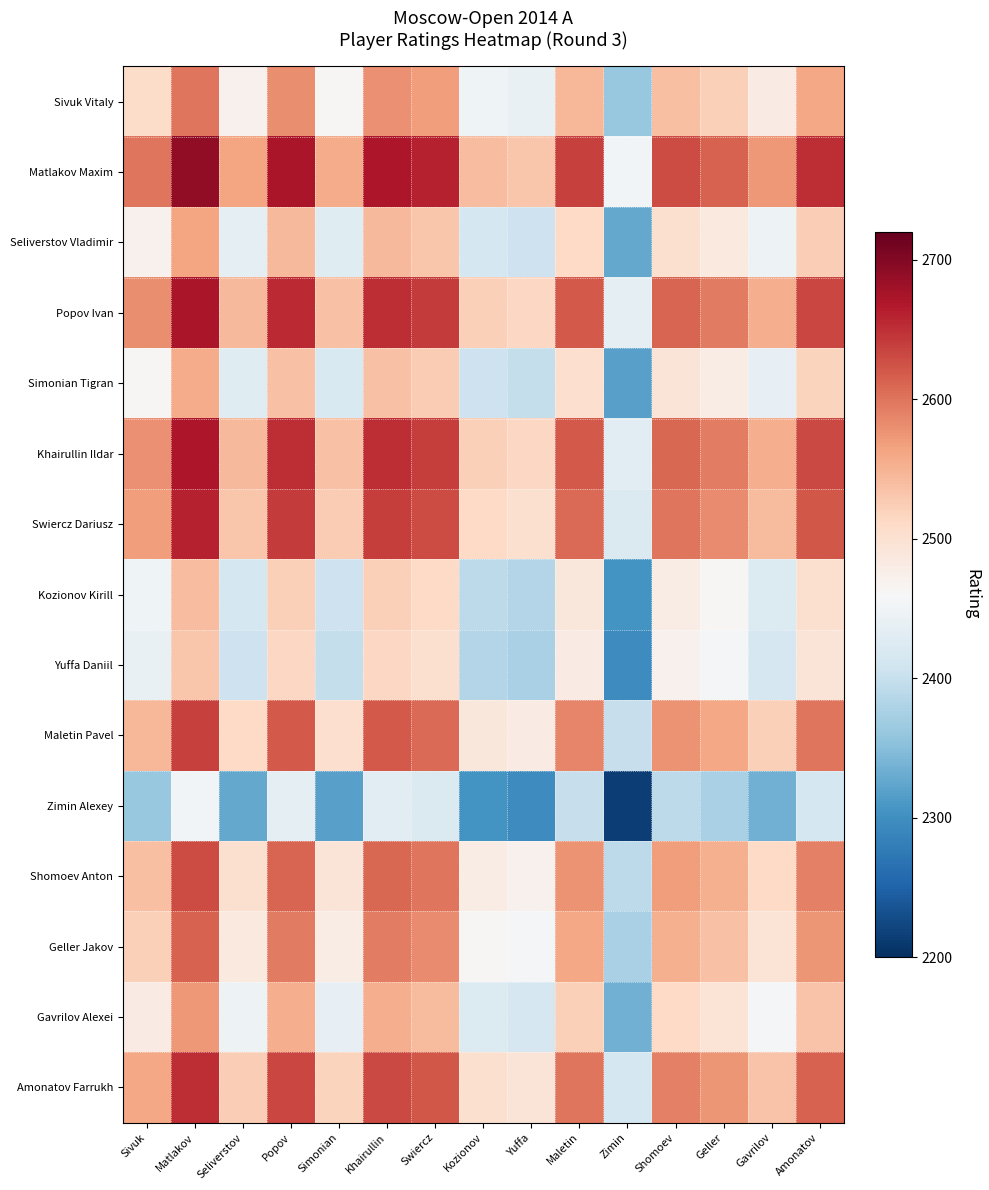

Reading left to right, list all the values displayed in this chart.

Sivuk Vitaly: Sivuk=2507.0	Matlakov=2598.5	Seliverstov=2471.5	Popov=2580.0	Simonian=2464.0	Khairullin=2579.0	Swiercz=2568.5	Kozionov=2449.5	Yuffa=2441.0	Maletin=2546.5	Zimin=2361.5	Shomoev=2537.5	Geller=2521.5	Gavrilov=2481.5	Amonatov=2560.0
Matlakov Maxim: Sivuk=2598.5	Matlakov=2690.0	Seliverstov=2563.0	Popov=2671.5	Simonian=2555.5	Khairullin=2670.5	Swiercz=2660.0	Kozionov=2541.0	Yuffa=2532.5	Maletin=2638.0	Zimin=2453.0	Shomoev=2629.0	Geller=2613.0	Gavrilov=2573.0	Amonatov=2651.5
Seliverstov Vladimir: Sivuk=2471.5	Matlakov=2563.0	Seliverstov=2436.0	Popov=2544.5	Simonian=2428.5	Khairullin=2543.5	Swiercz=2533.0	Kozionov=2414.0	Yuffa=2405.5	Maletin=2511.0	Zimin=2326.0	Shomoev=2502.0	Geller=2486.0	Gavrilov=2446.0	Amonatov=2524.5
Popov Ivan: Sivuk=2580.0	Matlakov=2671.5	Seliverstov=2544.5	Popov=2653.0	Simonian=2537.0	Khairullin=2652.0	Swiercz=2641.5	Kozionov=2522.5	Yuffa=2514.0	Maletin=2619.5	Zimin=2434.5	Shomoev=2610.5	Geller=2594.5	Gavrilov=2554.5	Amonatov=2633.0
Simonian Tigran: Sivuk=2464.0	Matlakov=2555.5	Seliverstov=2428.5	Popov=2537.0	Simonian=2421.0	Khairullin=2536.0	Swiercz=2525.5	Kozionov=2406.5	Yuffa=2398.0	Maletin=2503.5	Zimin=2318.5	Shomoev=2494.5	Geller=2478.5	Gavrilov=2438.5	Amonatov=2517.0
Khairullin Ildar: Sivuk=2579.0	Matlakov=2670.5	Seliverstov=2543.5	Popov=2652.0	Simonian=2536.0	Khairullin=2651.0	Swiercz=2640.5	Kozionov=2521.5	Yuffa=2513.0	Maletin=2618.5	Zimin=2433.5	Shomoev=2609.5	Geller=2593.5	Gavrilov=2553.5	Amonatov=2632.0
Swiercz Dariusz: Sivuk=2568.5	Matlakov=2660.0	Seliverstov=2533.0	Popov=2641.5	Simonian=2525.5	Khairullin=2640.5	Swiercz=2630.0	Kozionov=2511.0	Yuffa=2502.5	Maletin=2608.0	Zimin=2423.0	Shomoev=2599.0	Geller=2583.0	Gavrilov=2543.0	Amonatov=2621.5
Kozionov Kirill: Sivuk=2449.5	Matlakov=2541.0	Seliverstov=2414.0	Popov=2522.5	Simonian=2406.5	Khairullin=2521.5	Swiercz=2511.0	Kozionov=2392.0	Yuffa=2383.5	Maletin=2489.0	Zimin=2304.0	Shomoev=2480.0	Geller=2464.0	Gavrilov=2424.0	Amonatov=2502.5
Yuffa Daniil: Sivuk=2441.0	Matlakov=2532.5	Seliverstov=2405.5	Popov=2514.0	Simonian=2398.0	Khairullin=2513.0	Swiercz=2502.5	Kozionov=2383.5	Yuffa=2375.0	Maletin=2480.5	Zimin=2295.5	Shomoev=2471.5	Geller=2455.5	Gavrilov=2415.5	Amonatov=2494.0
Maletin Pavel: Sivuk=2546.5	Matlakov=2638.0	Seliverstov=2511.0	Popov=2619.5	Simonian=2503.5	Khairullin=2618.5	Swiercz=2608.0	Kozionov=2489.0	Yuffa=2480.5	Maletin=2586.0	Zimin=2401.0	Shomoev=2577.0	Geller=2561.0	Gavrilov=2521.0	Amonatov=2599.5
Zimin Alexey: Sivuk=2361.5	Matlakov=2453.0	Seliverstov=2326.0	Popov=2434.5	Simonian=2318.5	Khairullin=2433.5	Swiercz=2423.0	Kozionov=2304.0	Yuffa=2295.5	Maletin=2401.0	Zimin=2216.0	Shomoev=2392.0	Geller=2376.0	Gavrilov=2336.0	Amonatov=2414.5
Shomoev Anton: Sivuk=2537.5	Matlakov=2629.0	Seliverstov=2502.0	Popov=2610.5	Simonian=2494.5	Khairullin=2609.5	Swiercz=2599.0	Kozionov=2480.0	Yuffa=2471.5	Maletin=2577.0	Zimin=2392.0	Shomoev=2568.0	Geller=2552.0	Gavrilov=2512.0	Amonatov=2590.5
Geller Jakov: Sivuk=2521.5	Matlakov=2613.0	Seliverstov=2486.0	Popov=2594.5	Simonian=2478.5	Khairullin=2593.5	Swiercz=2583.0	Kozionov=2464.0	Yuffa=2455.5	Maletin=2561.0	Zimin=2376.0	Shomoev=2552.0	Geller=2536.0	Gavrilov=2496.0	Amonatov=2574.5
Gavrilov Alexei: Sivuk=2481.5	Matlakov=2573.0	Seliverstov=2446.0	Popov=2554.5	Simonian=2438.5	Khairullin=2553.5	Swiercz=2543.0	Kozionov=2424.0	Yuffa=2415.5	Maletin=2521.0	Zimin=2336.0	Shomoev=2512.0	Geller=2496.0	Gavrilov=2456.0	Amonatov=2534.5
Amonatov Farrukh: Sivuk=2560.0	Matlakov=2651.5	Seliverstov=2524.5	Popov=2633.0	Simonian=2517.0	Khairullin=2632.0	Swiercz=2621.5	Kozionov=2502.5	Yuffa=2494.0	Maletin=2599.5	Zimin=2414.5	Shomoev=2590.5	Geller=2574.5	Gavrilov=2534.5	Amonatov=2613.0